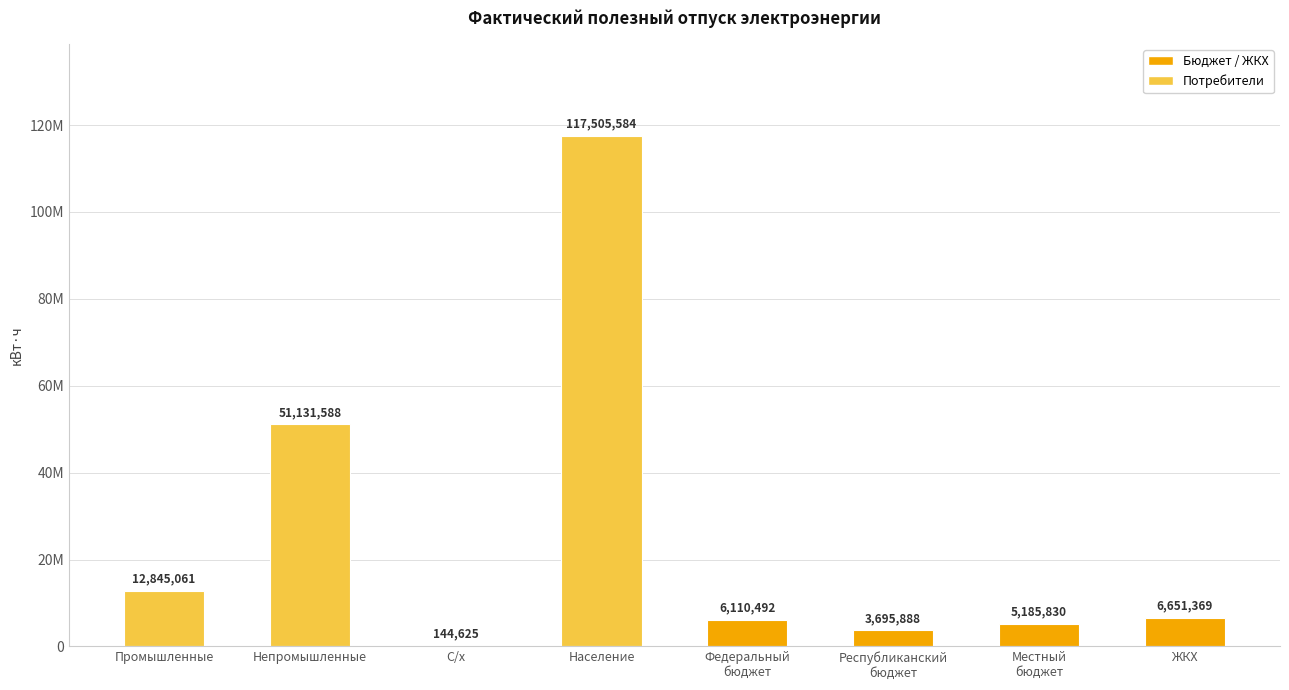

What is the maximum value shown in the chart?

117505584